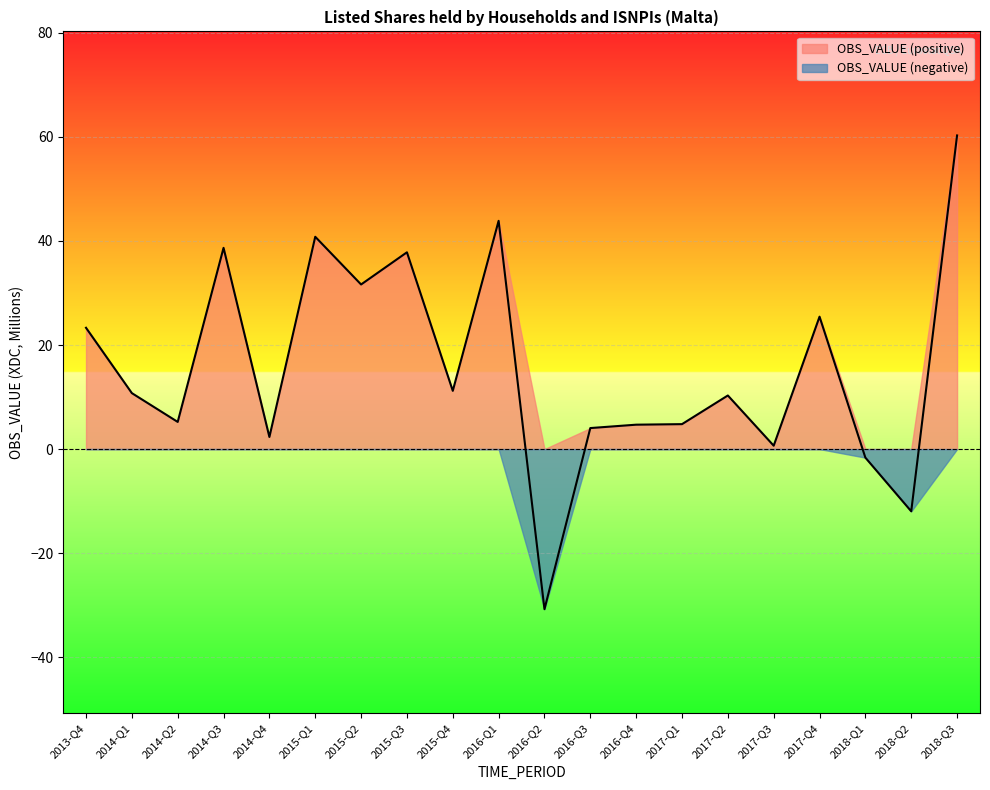

How many values are above zero?

17